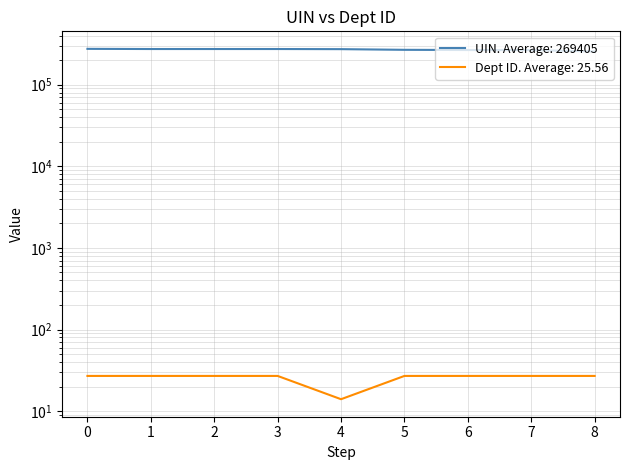

Reading left to right, what are all the values shown in this chart?

UIN: 275183	273825	273826	273828	272896	267734	266252	265457	255647
Dept ID: 27	27	27	27	14	27	27	27	27